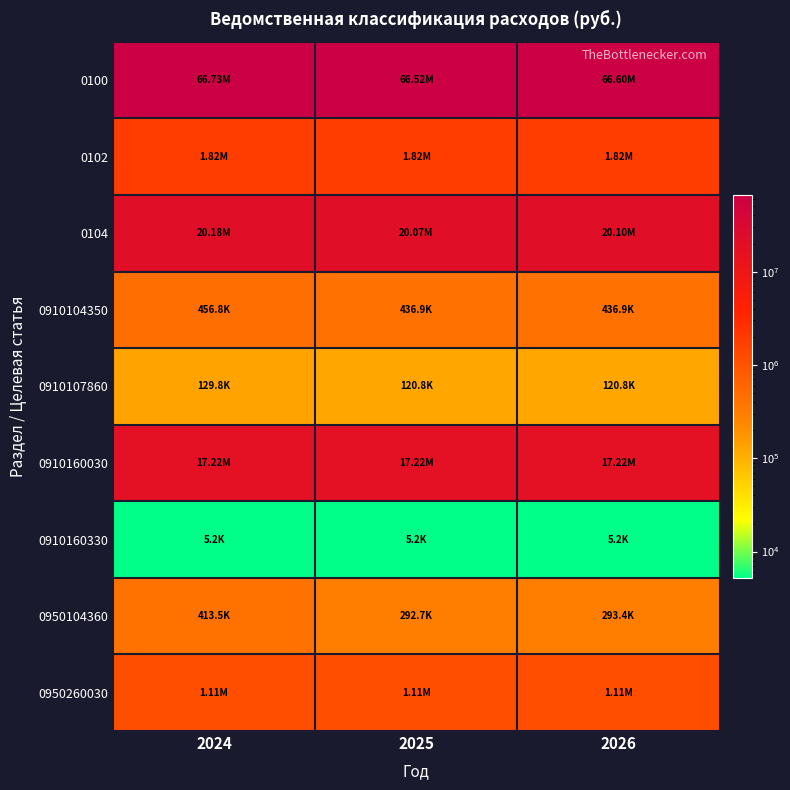

Which series has the largest total across all categories?

0100